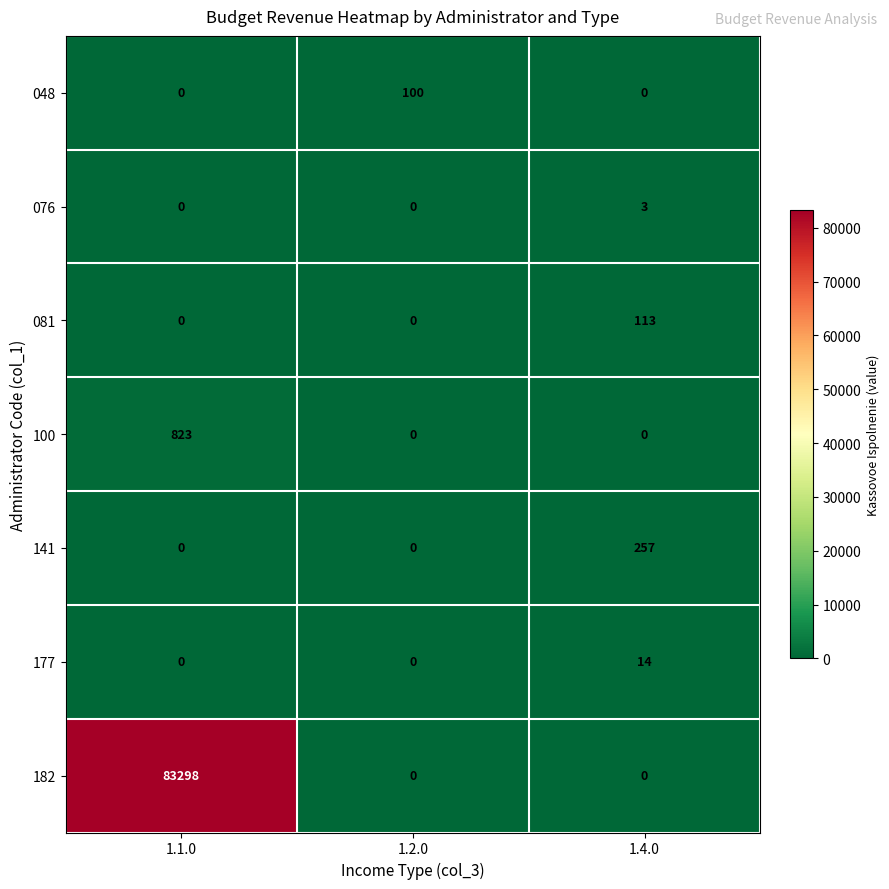

Reading left to right, extract all data points from this chart.

048: 1.1.0=0	1.2.0=100	1.4.0=0
076: 1.1.0=0	1.2.0=0	1.4.0=3
081: 1.1.0=0	1.2.0=0	1.4.0=113
100: 1.1.0=823	1.2.0=0	1.4.0=0
141: 1.1.0=0	1.2.0=0	1.4.0=257
177: 1.1.0=0	1.2.0=0	1.4.0=14
182: 1.1.0=83298	1.2.0=0	1.4.0=0